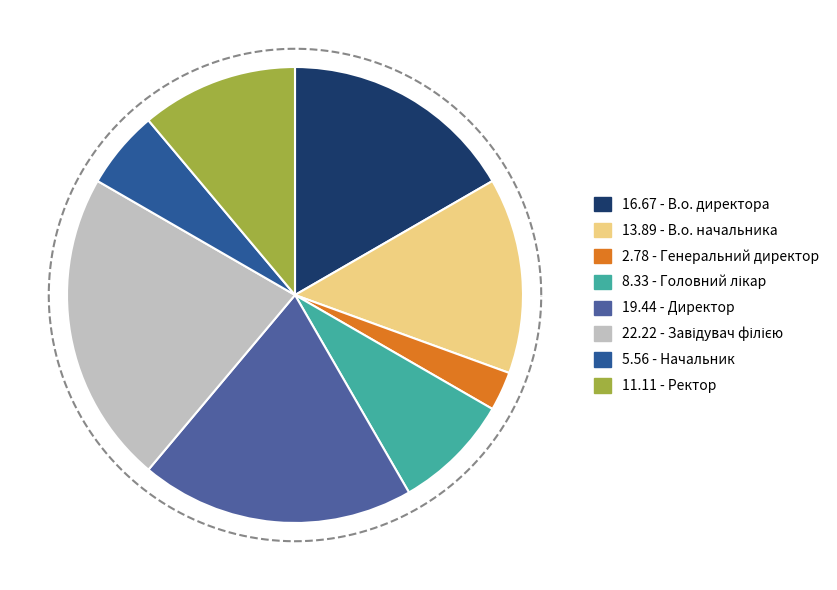

Is there any slice that represents more than half of the pie?

No